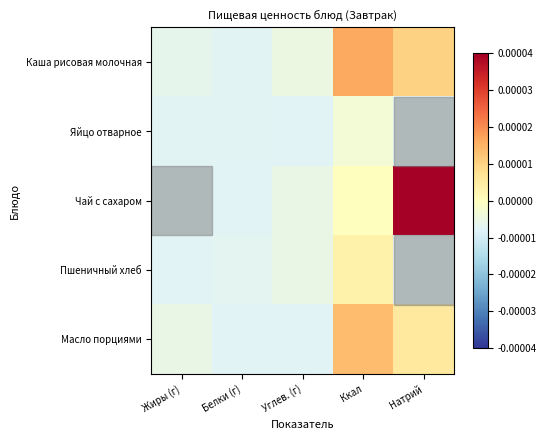

Rank the series at Натрий from highest to lowest value.

Чай с сахаром, Каша рисовая молочная, Масло порциями, Яйцо отварное, Пшеничный хлеб